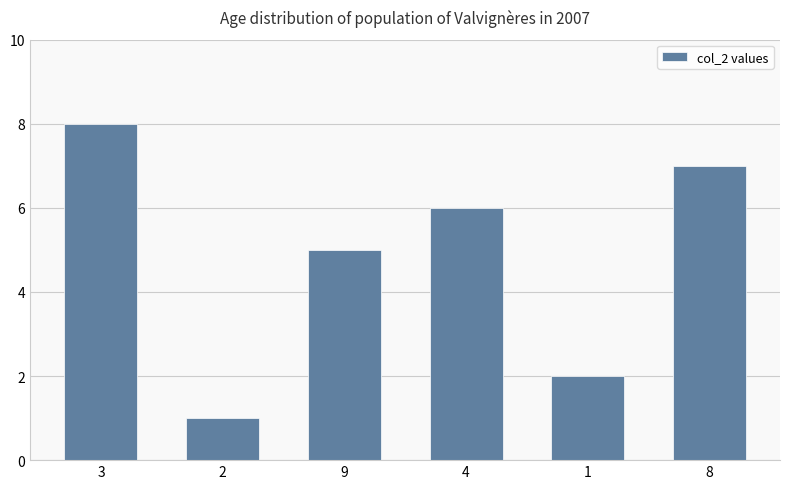

Which label corresponds to the largest value in the chart?

3